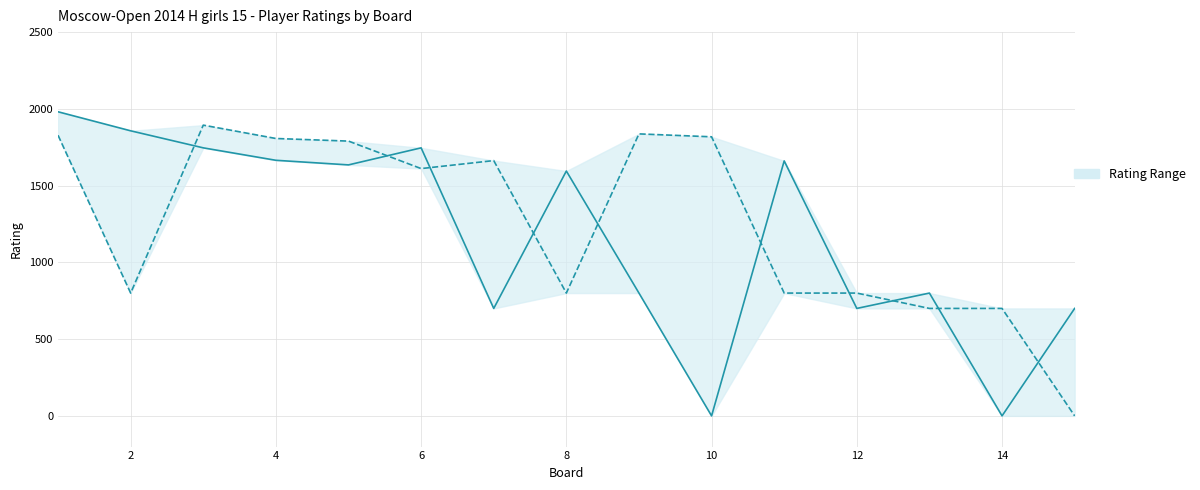

What is the average value of the White Rating series?

1172